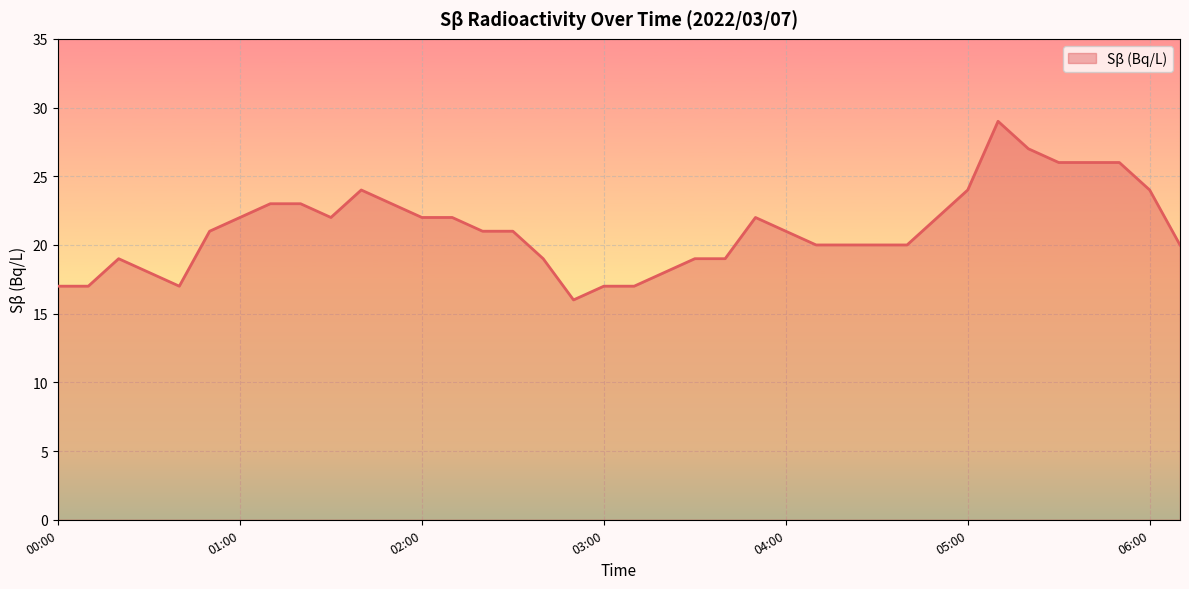

What is the minimum value shown in the chart?

16